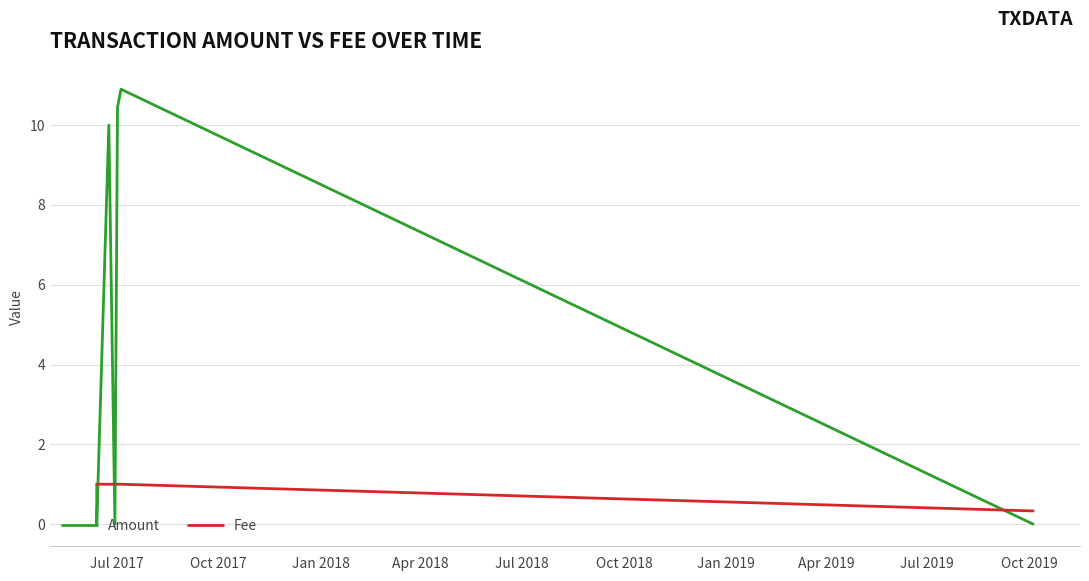

What is the sum of all Fee values?

6.3